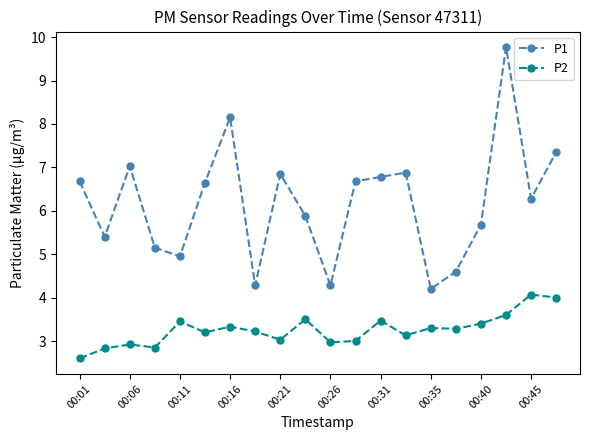

What is the average value of the P2 series?

3.3